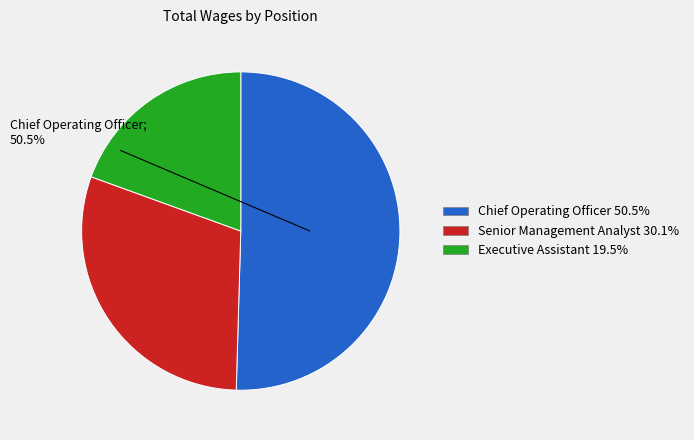

Rank the categories by value from lowest to highest.

Executive Assistant, Senior Management Analyst, Chief Operating Officer